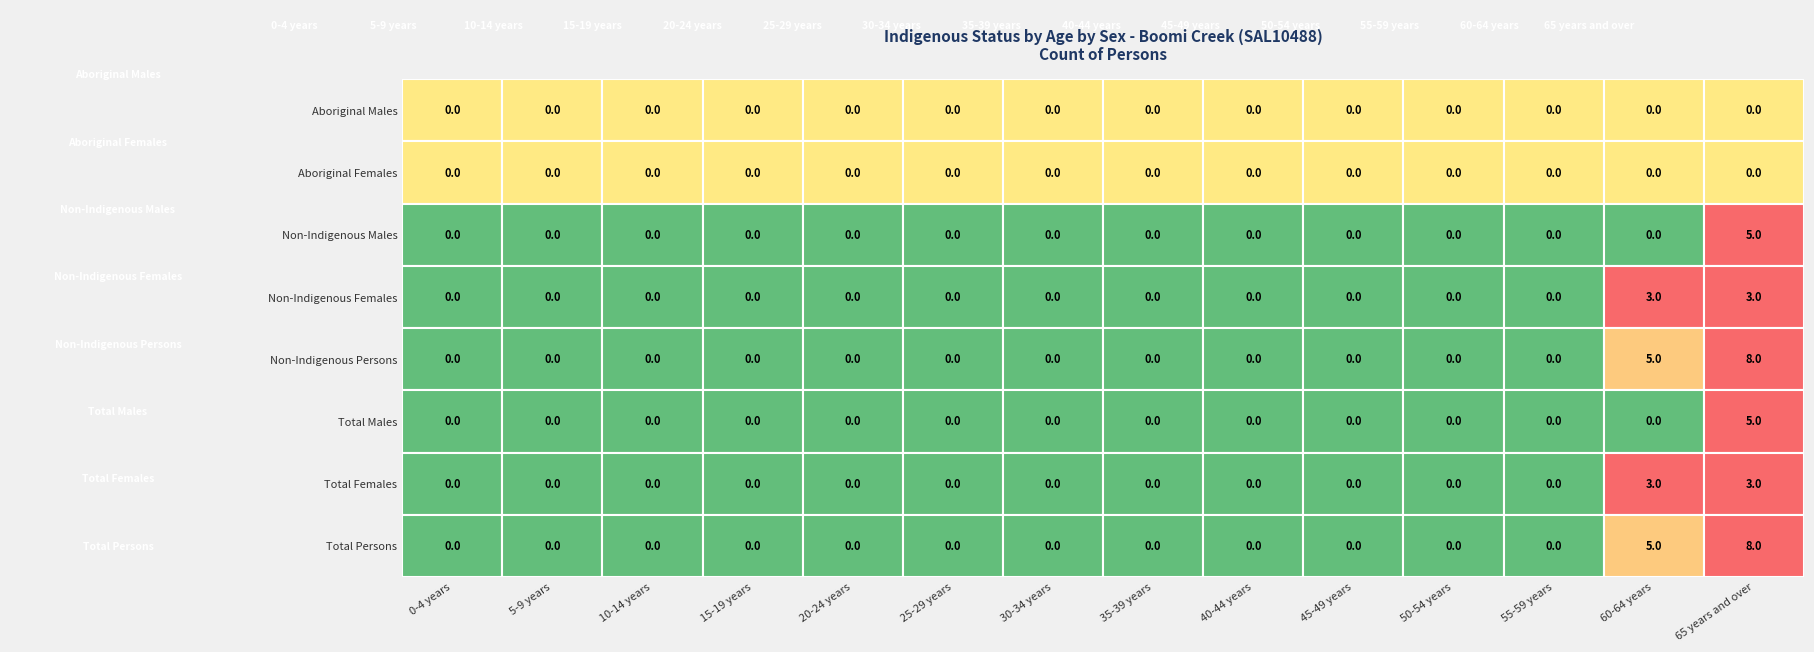

Count the Non-Indigenous Females values in the range 0 to 1.

12